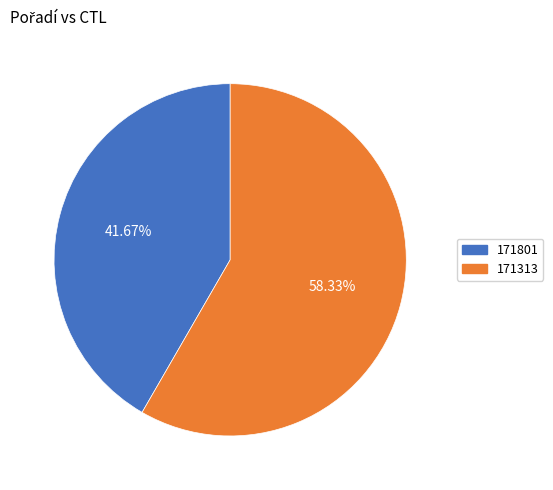

Which category accounts for the majority?

171313